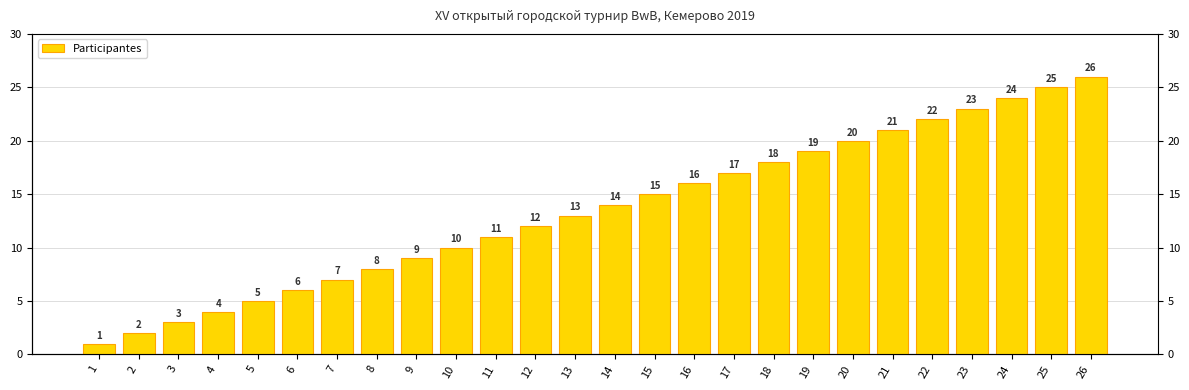

What is the difference between the maximum and minimum values?

25